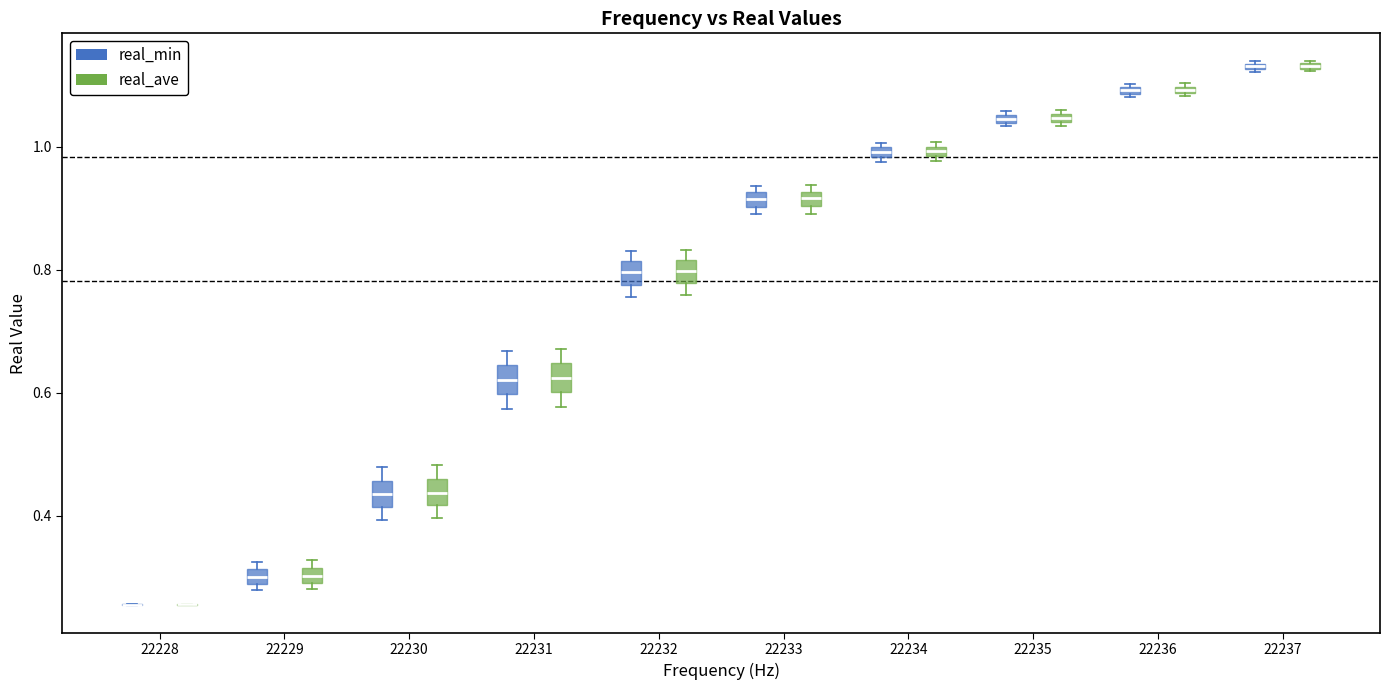

Where is the lower edge of the box for 22232 (real_min) on the y-axis? The values are not printed on the chart, so give them approximately, as read against the axis.

0.78